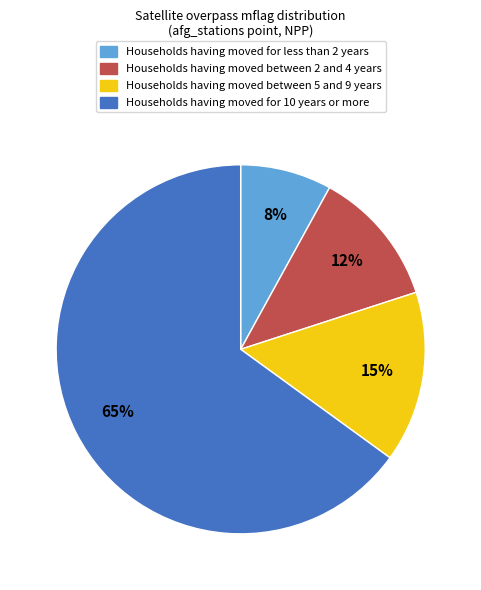

Is there any slice that represents more than half of the pie?

Yes